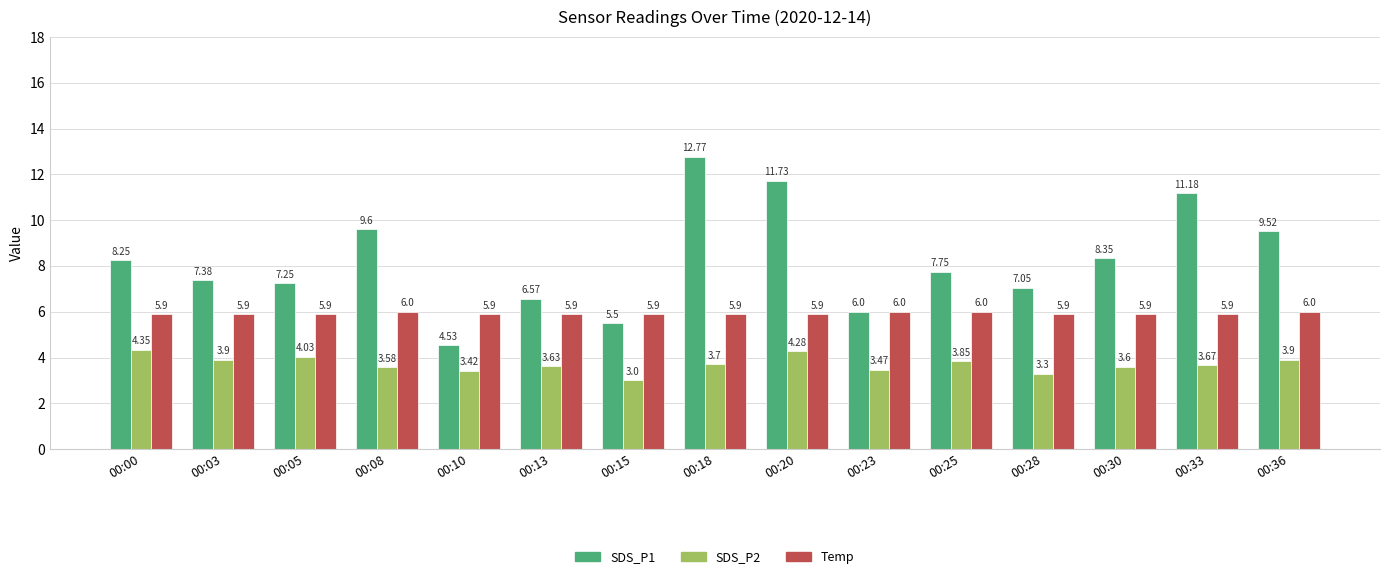

What is the sum of the Temp values at 00:23 and 00:36?

12.0